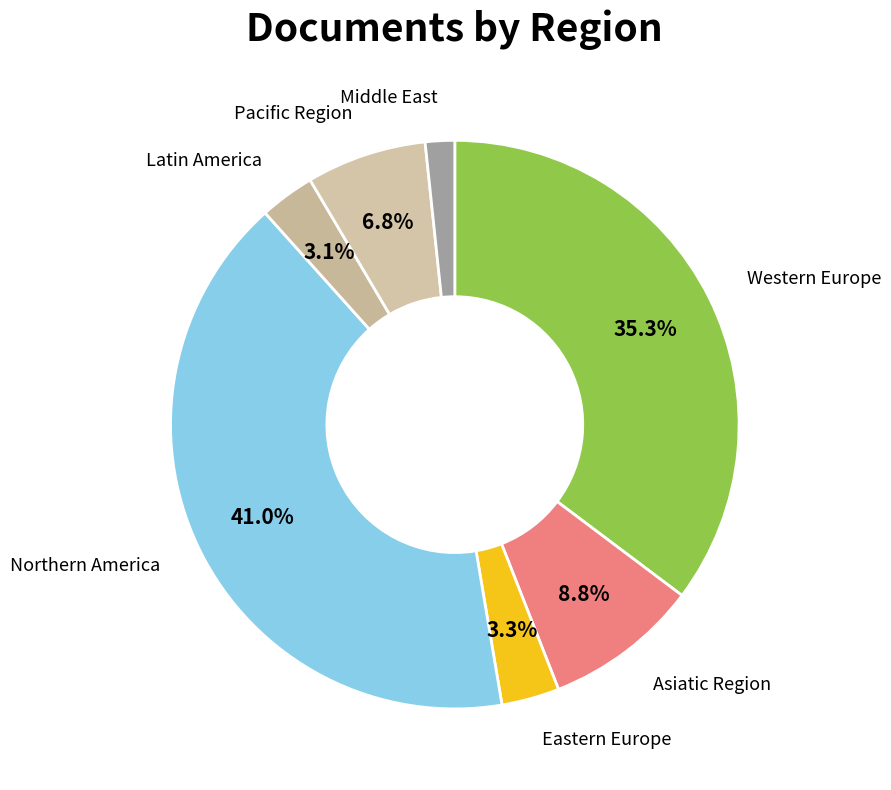

Count the number of slices in the pie.

7